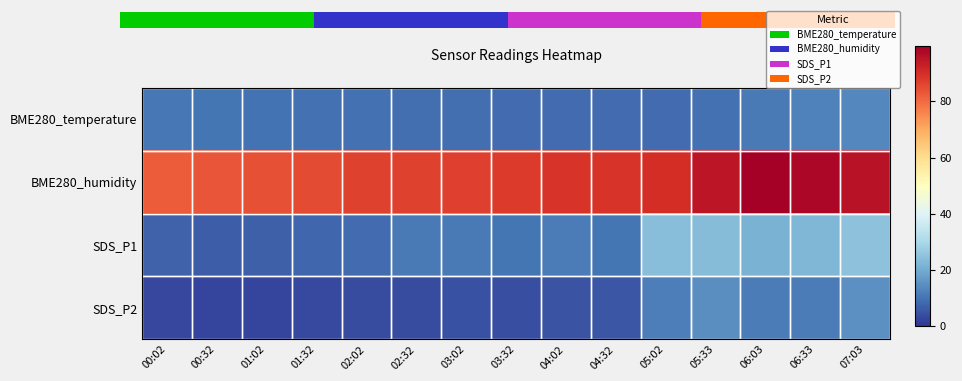

Which category has the highest value in the SDS_P2 series?

07:03